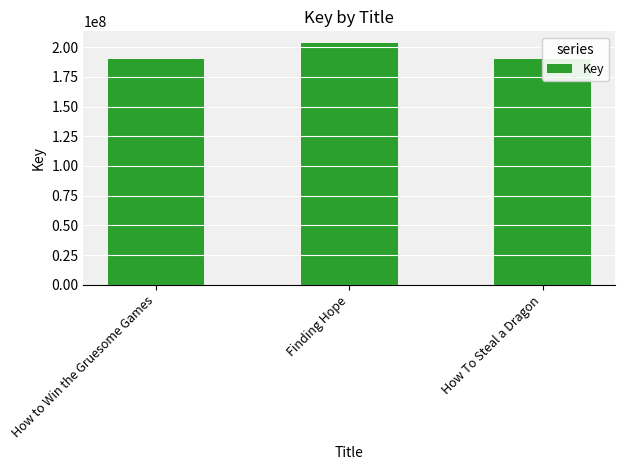

Between How To Steal a Dragon and How to Win the Gruesome Games, which is larger?

How to Win the Gruesome Games